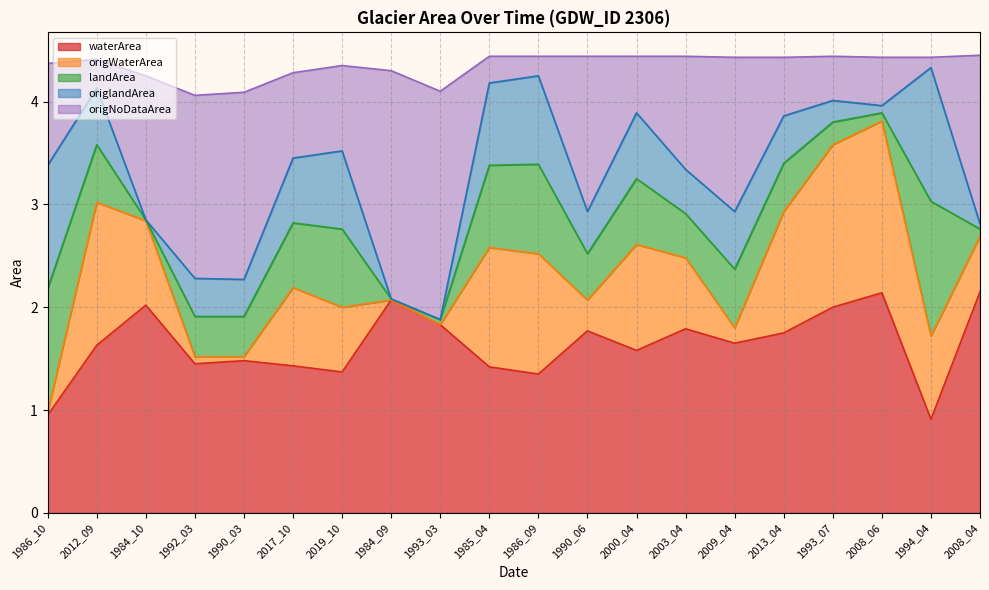

How many data points does each series have?

20